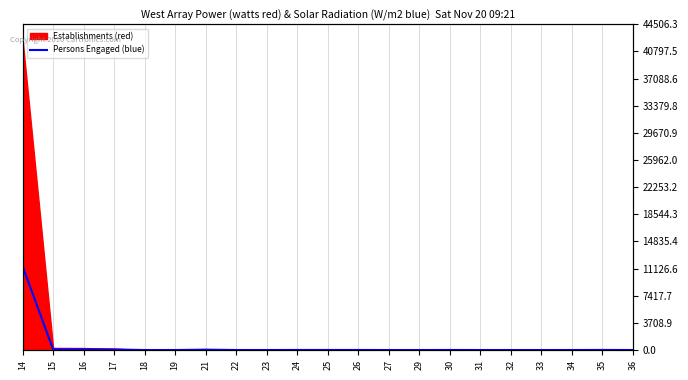

Rank the categories by value from lowest to highest.

18, 19, 27, 31, 33, 36, 29, 32, 23, 34, 22, 26, 30, 25, 24, 35, 21, 17, 16, 15, 14